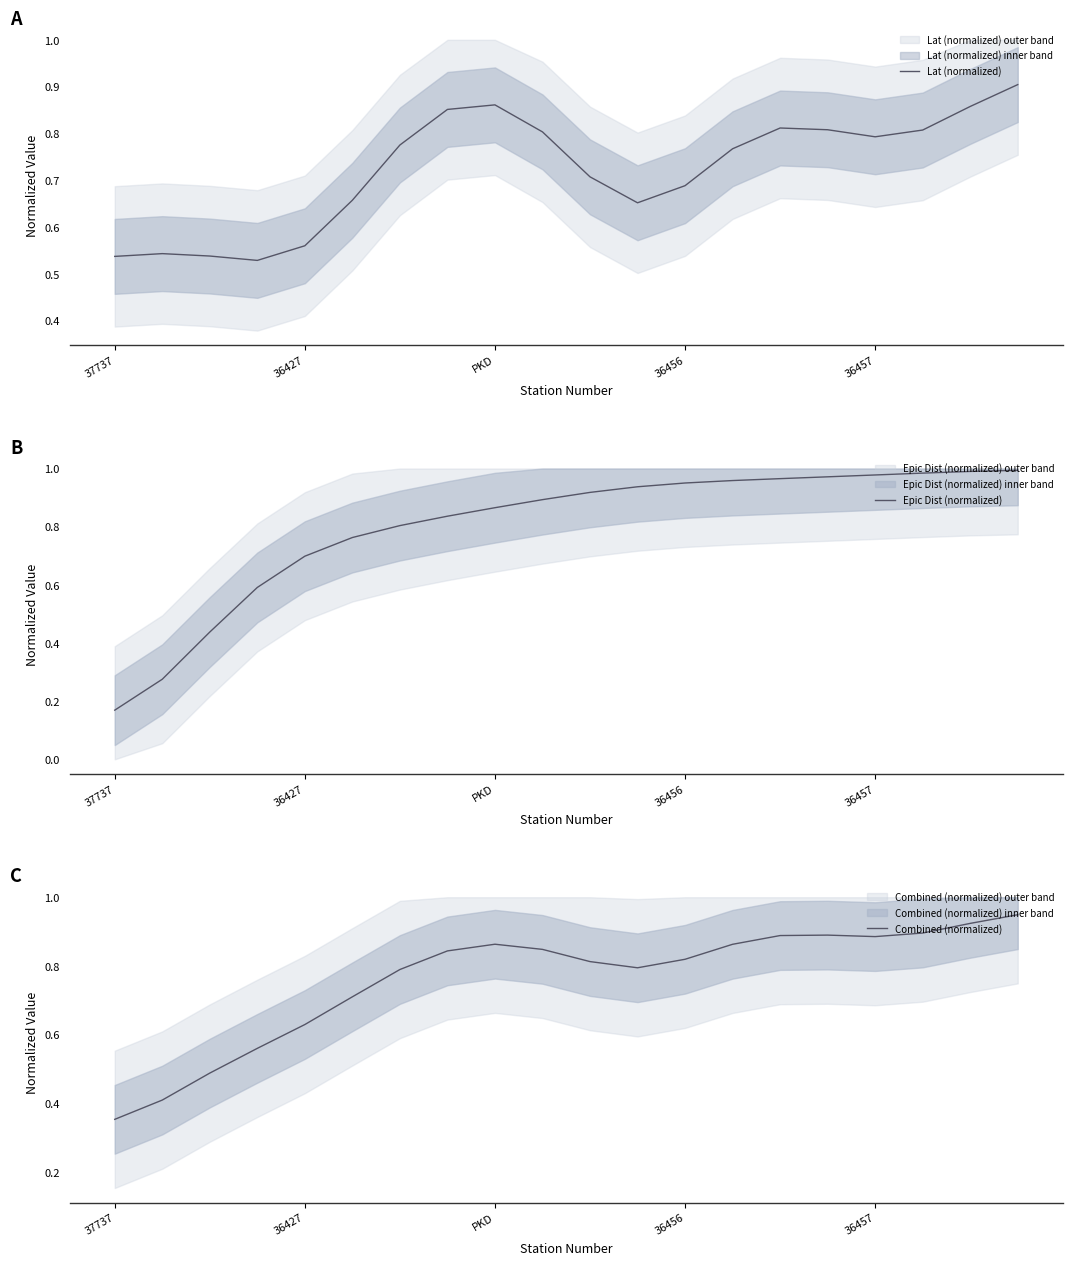

True or false: Epic Dist (normalized) has more than 2 points higher than both neighbors.

False